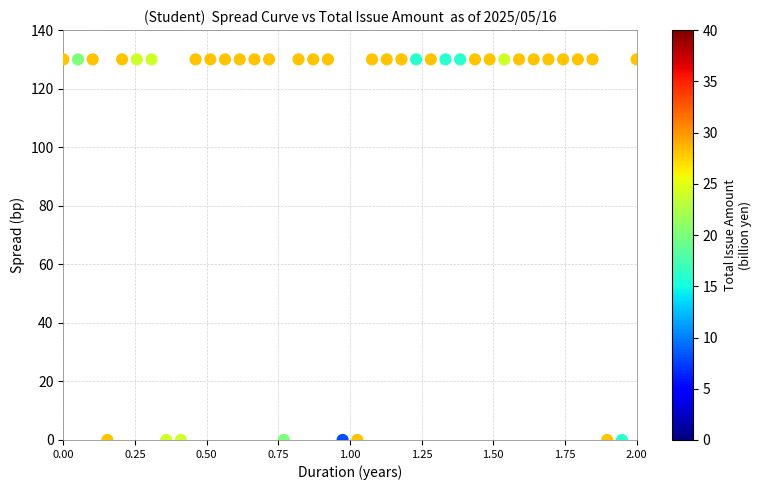

What is the range of Y values (max minus min)?

130